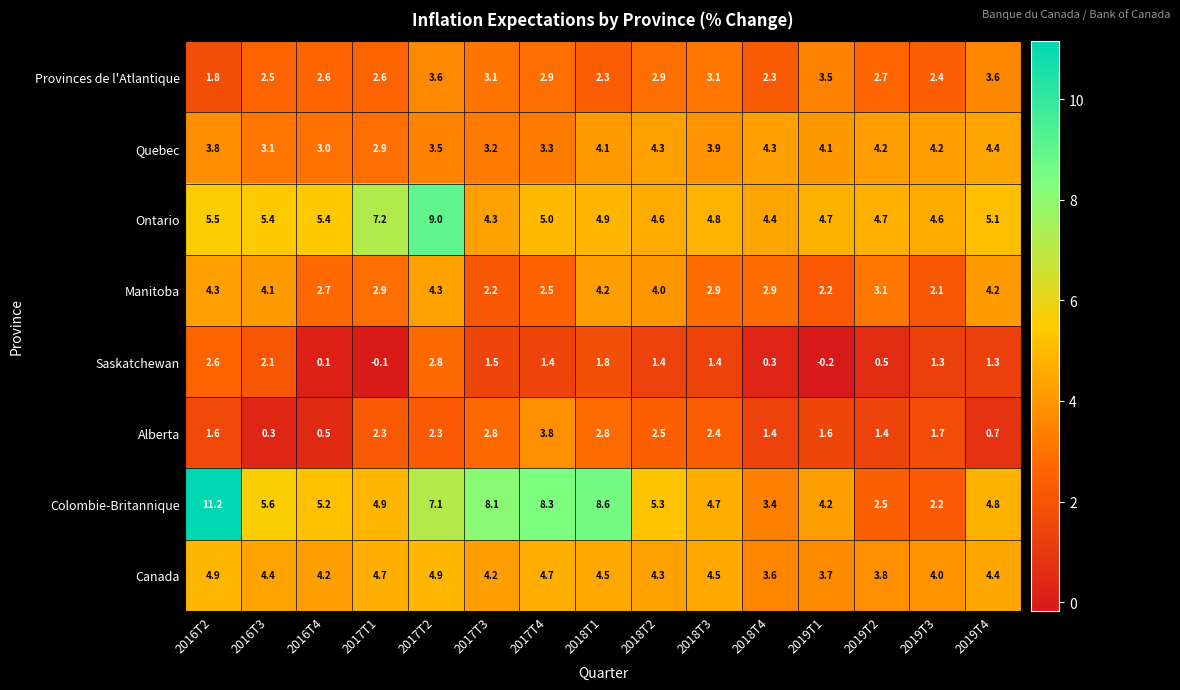

True or false: Quebec has a value of 4.1 at 2018T1.

True